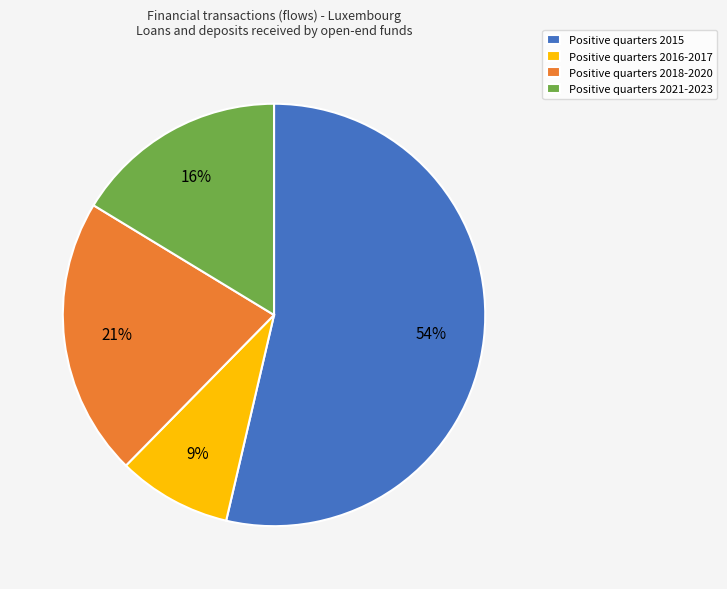

Approximately how many times larger is the value at Positive quarters 2018-2020 compared to Positive quarters 2021-2023?

1.3